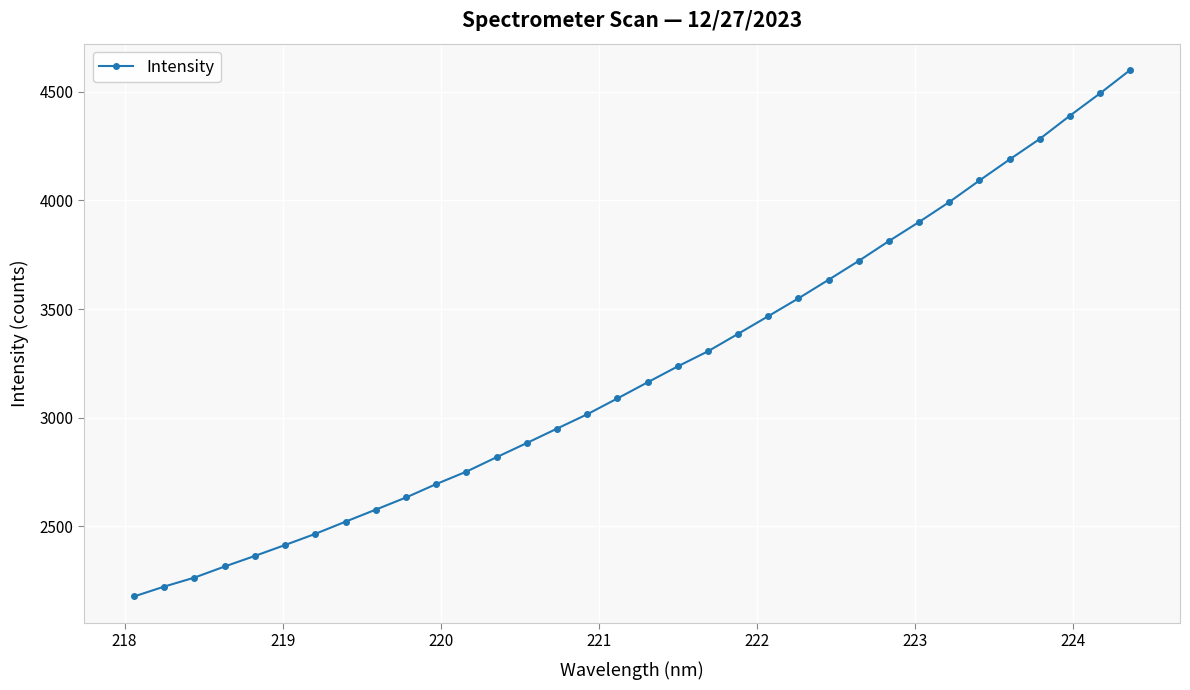

What is the minimum value shown in the chart?

2176.9